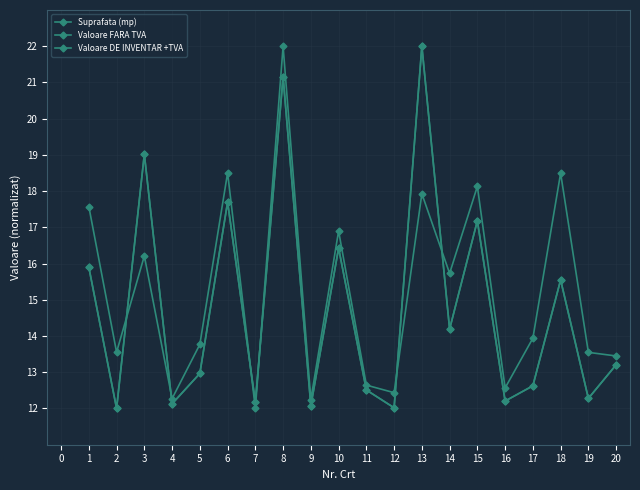

Reading right to left, what are all the values shown in this chart?

Suprafata (mp): 13.5	13.5	18.5	13.9	12.6	18.1	15.7	17.9	12.4	12.6	16.9	12.2	22.0	12.0	18.5	13.8	12.3	16.2	13.6	17.6
Valoare FARA TVA: 13.2	12.3	15.5	12.6	12.2	17.2	14.2	22.0	12.0	12.5	16.4	12.1	21.2	12.2	17.7	13.0	12.1	19.0	12.0	15.9
Valoare DE INVENTAR +TVA: 13.2	12.3	15.5	12.6	12.2	17.2	14.2	22.0	12.0	12.5	16.4	12.1	21.2	12.2	17.7	13.0	12.1	19.0	12.0	15.9